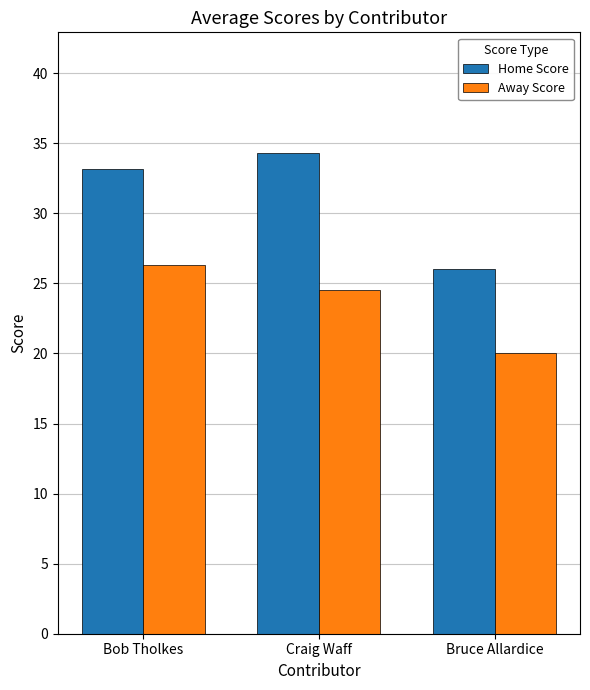

The value of Home Score at Craig Waff is 34.3. True or false?

True